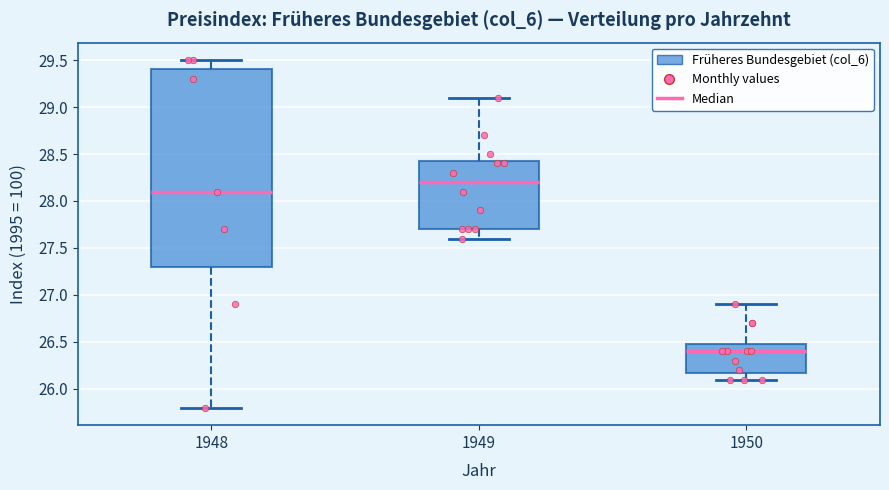

Comparing the boxes themselves (not the whiskers), which one is the tallest?

1948